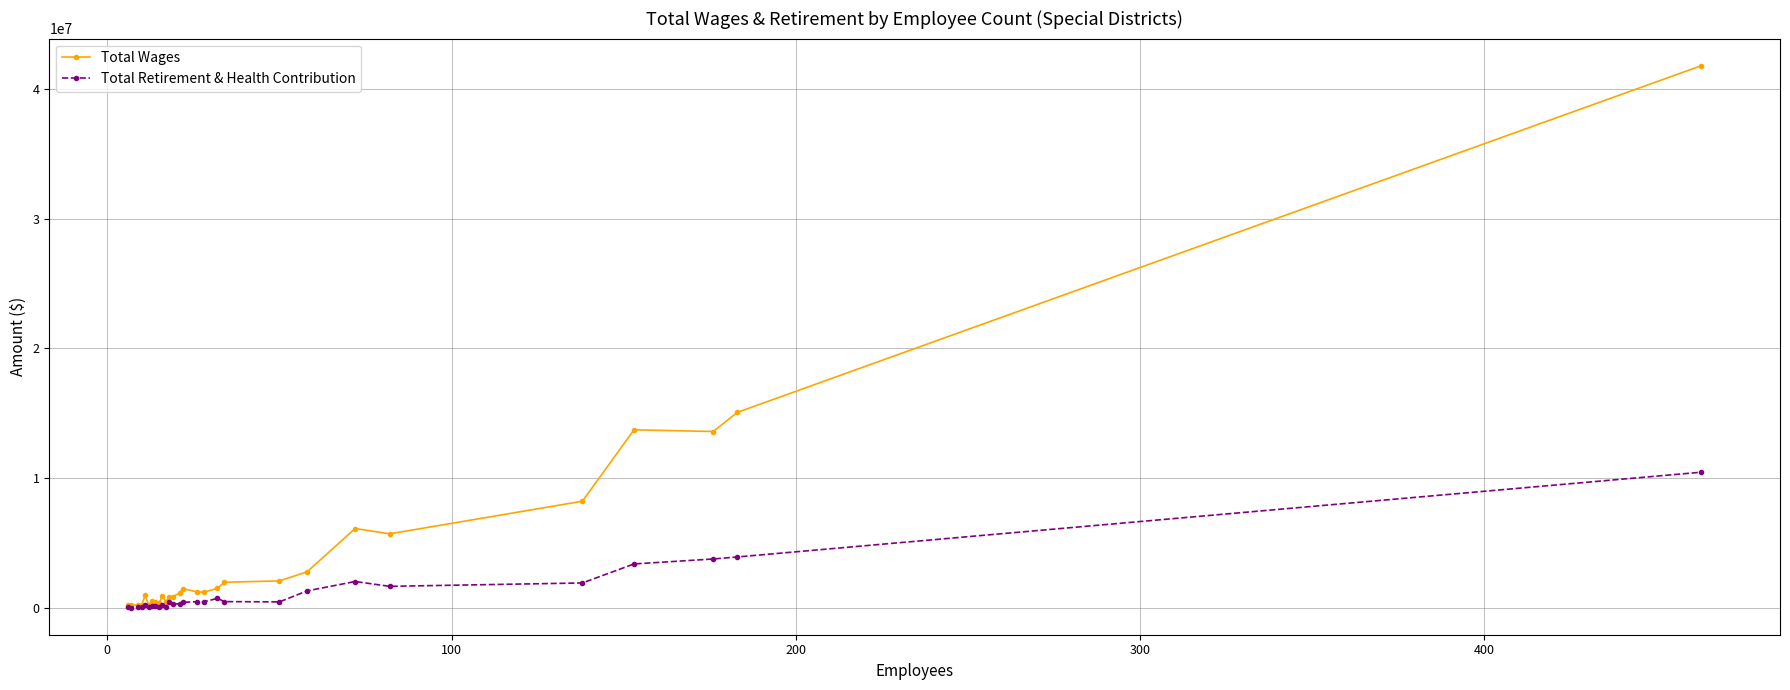

True or false: Total Retirement & Health Contribution has more than 2 points higher than both neighbors.

True